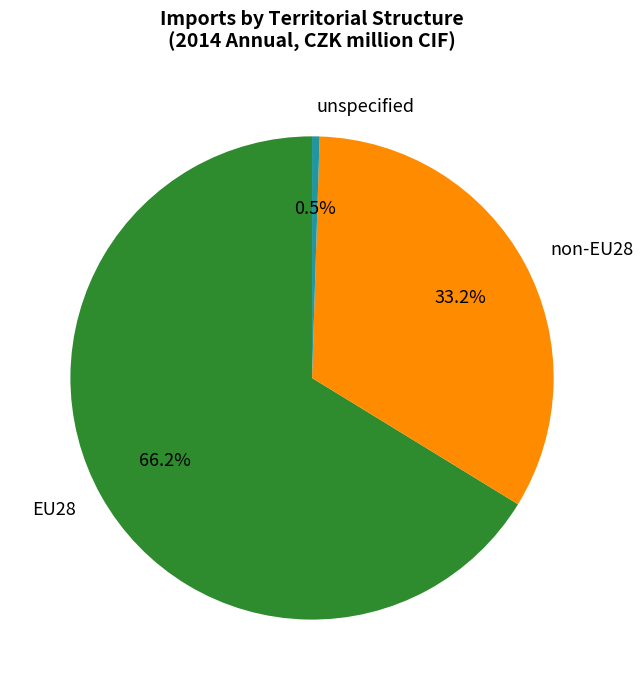

Does EU28 represent more than half of the total?

Yes